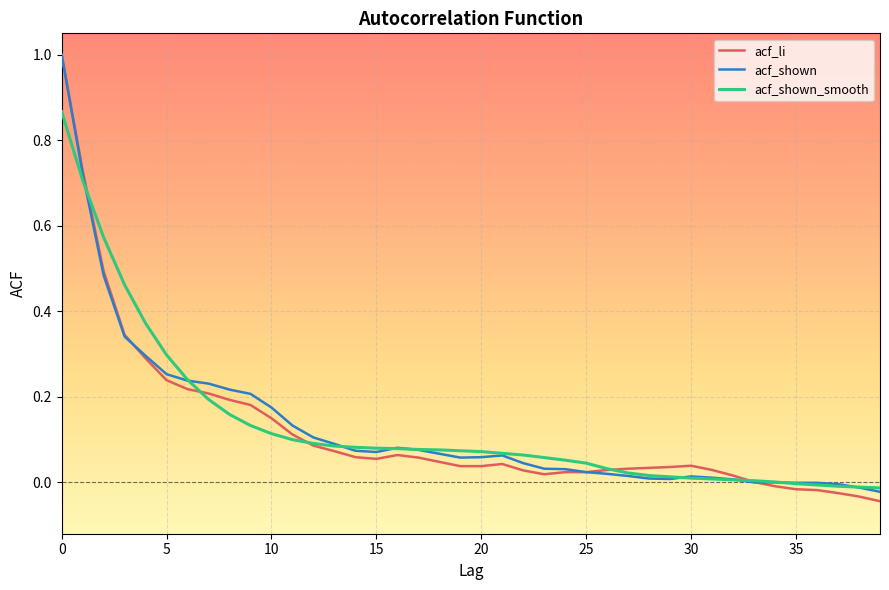

What is the greatest value displayed?

1.0